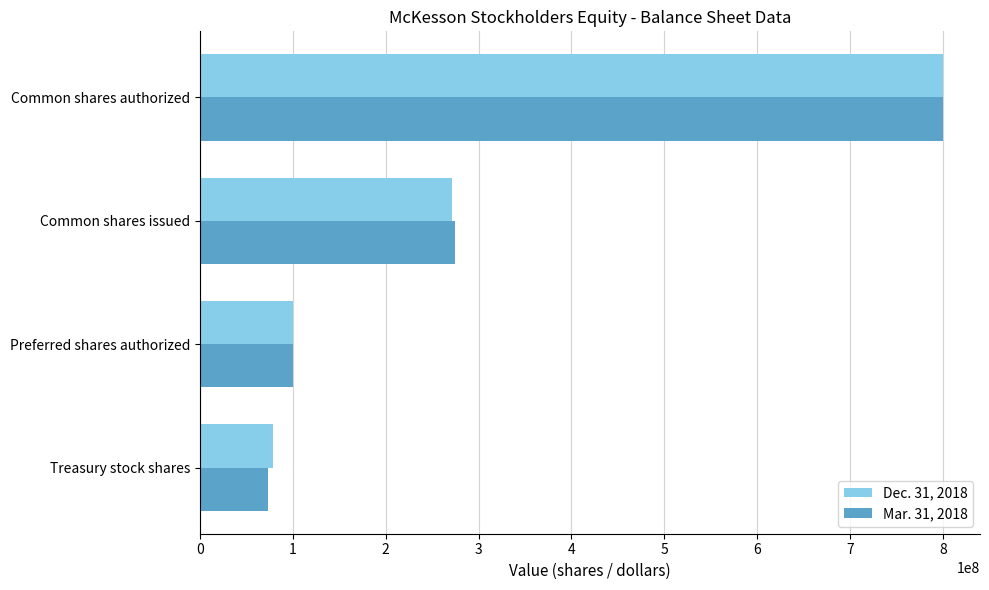

Which series changed the most between Treasury stock shares and Common shares issued?

Mar. 31, 2018